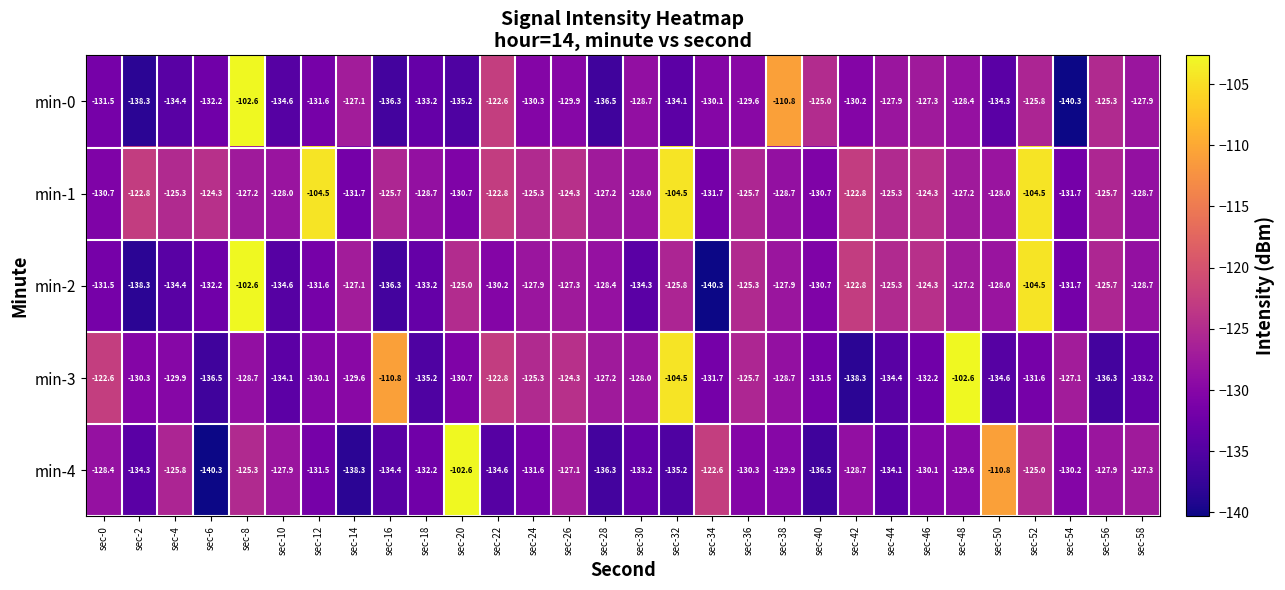

What is the maximum value shown in the chart?

-102.6